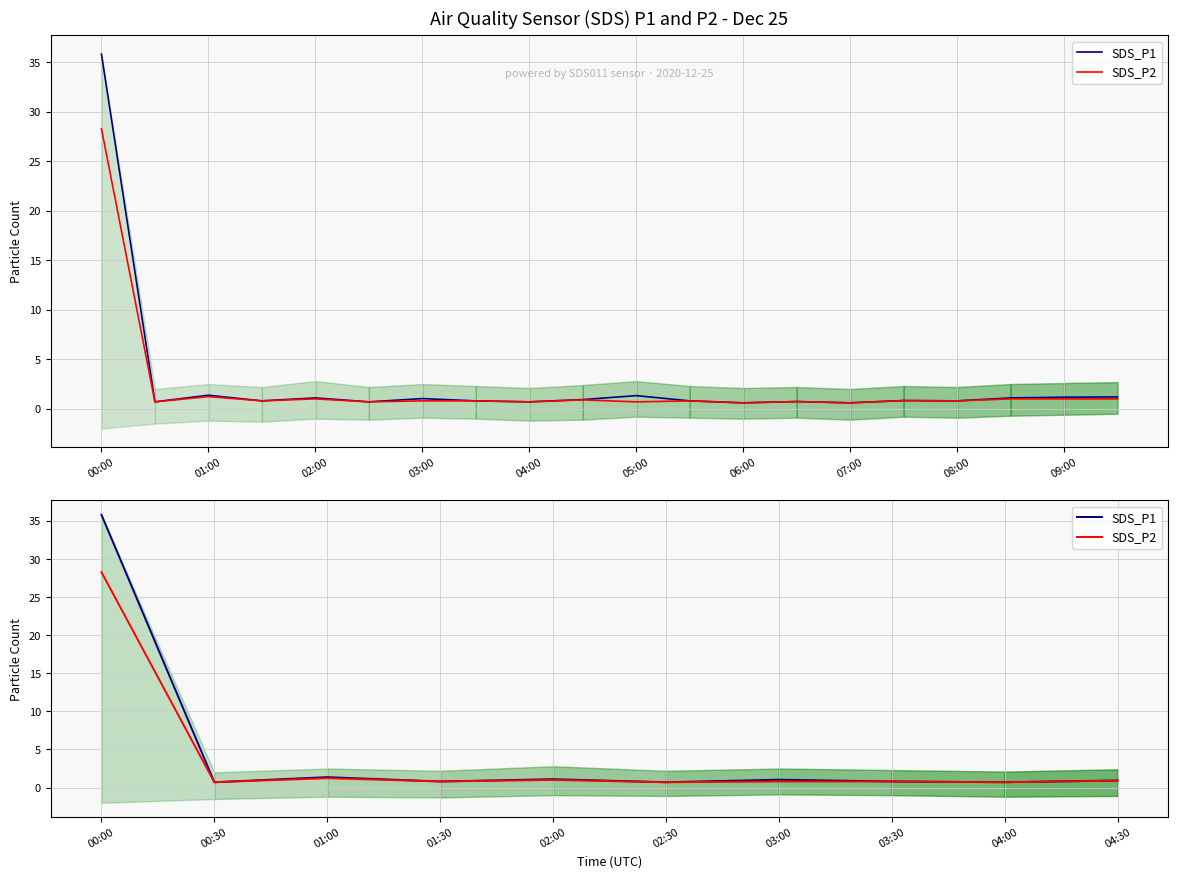

In SDS_P1, how many points are higher than both neighbors (excluding endpoints)?

3